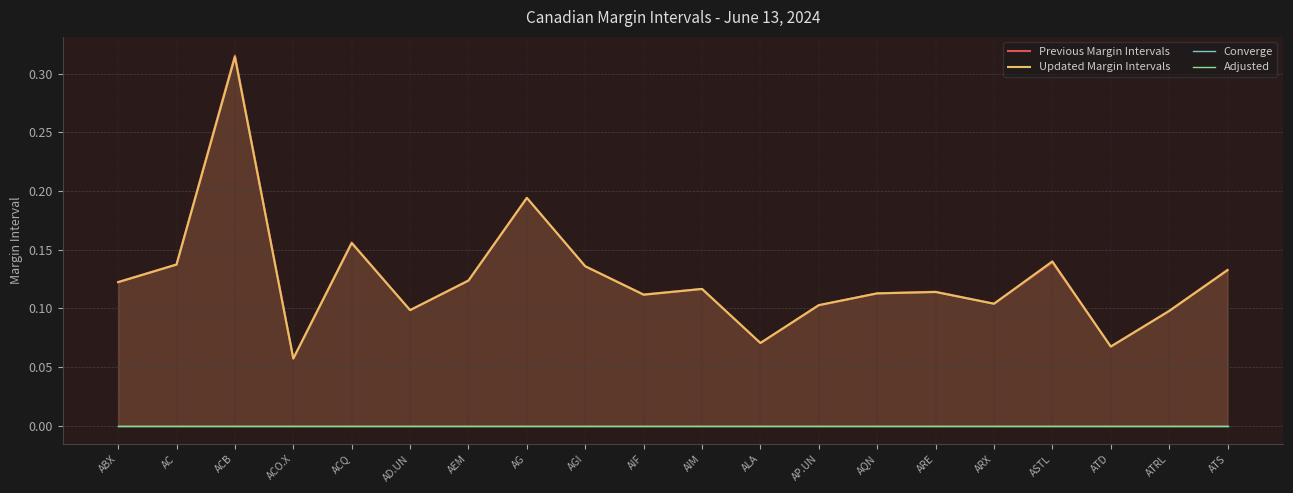

At ARX, list the series in order from smallest to largest.

Converge, Adjusted, Previous Margin Intervals, Updated Margin Intervals